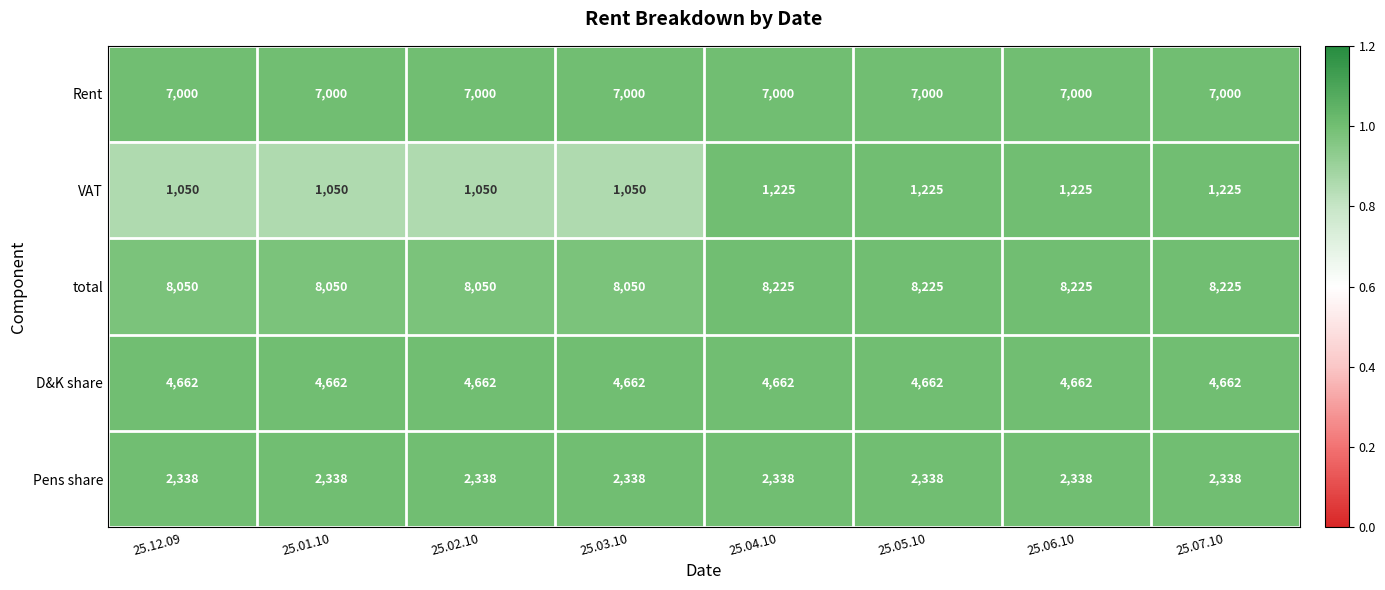

Rank the series by their maximum value, from highest to lowest.

total, Rent, D&K share, Pens share, VAT